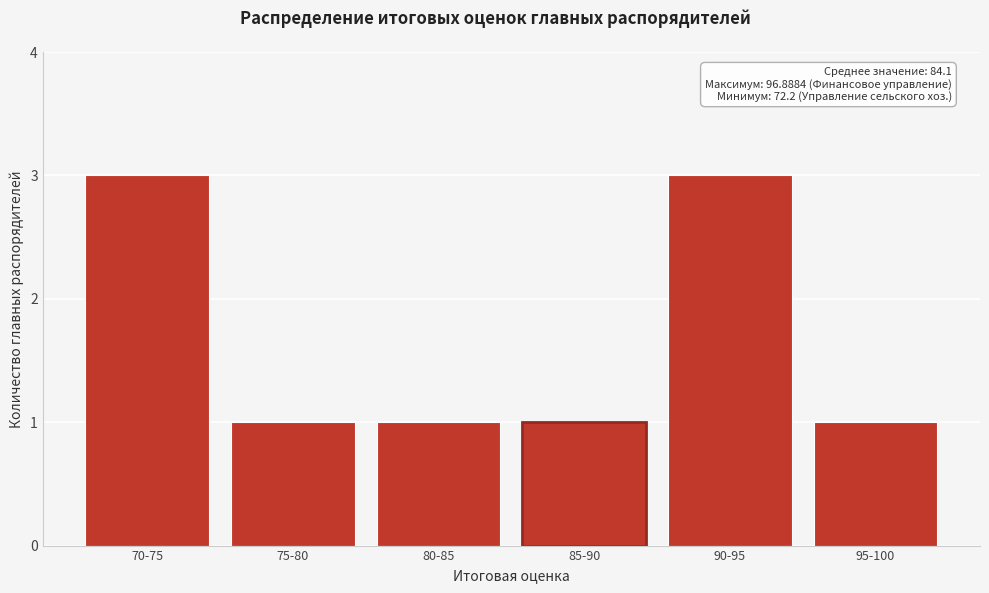

Reading left to right, what are all the values shown in this chart?

70-75=3	75-80=1	80-85=1	85-90=1	90-95=3	95-100=1